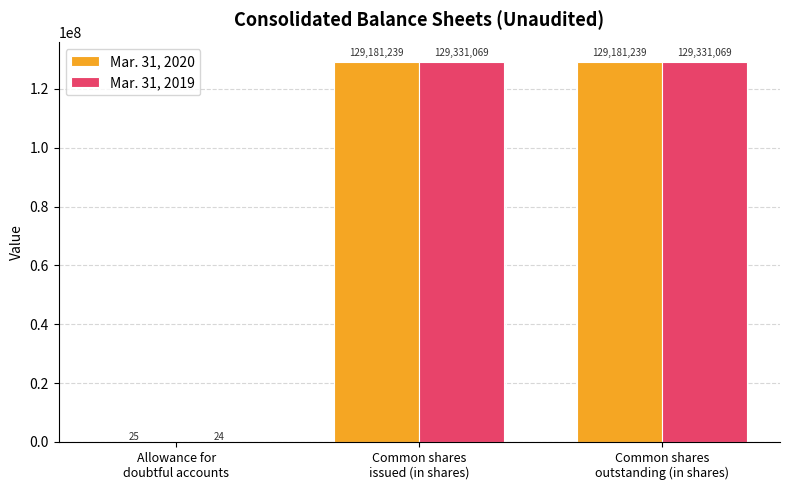

Reading left to right, transcribe all the data shown in this chart.

Mar. 31, 2020: 25	129181239	129181239
Mar. 31, 2019: 24	129331069	129331069